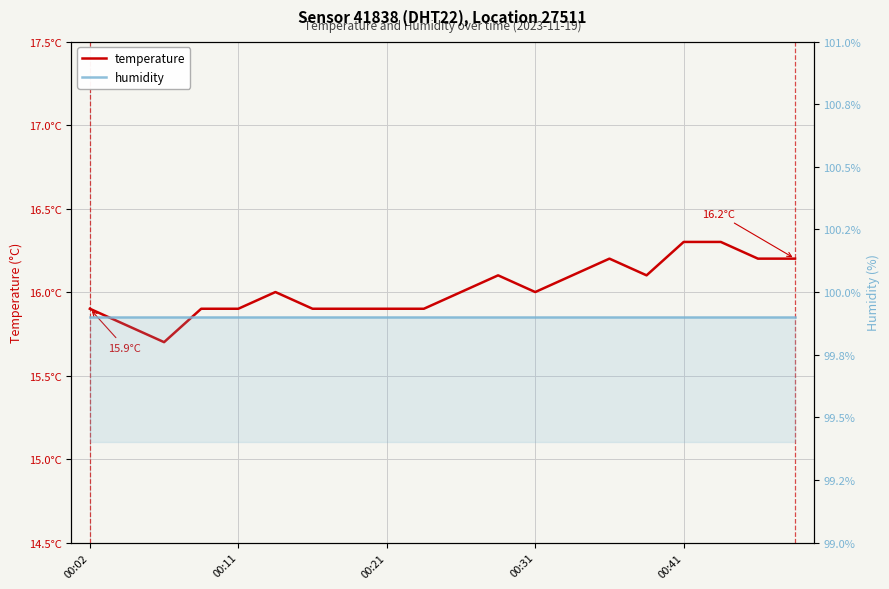

What is the sum of the temperature values at 16 and 17?

32.6